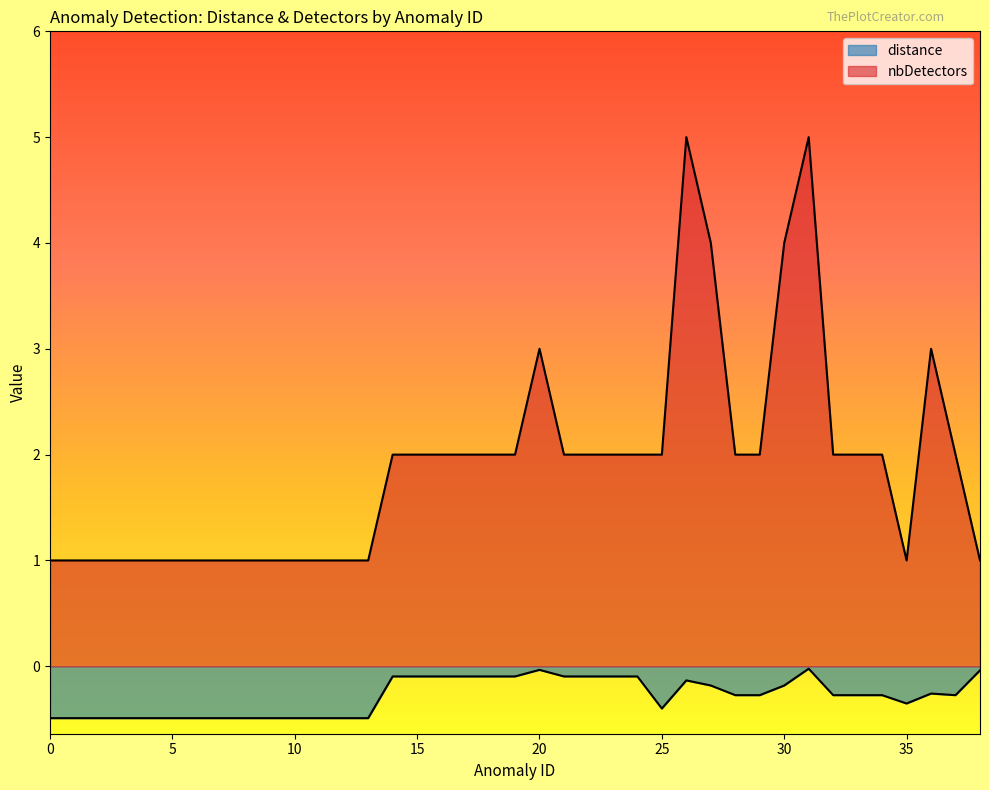

Which series has the widest spread of values?

nbDetectors